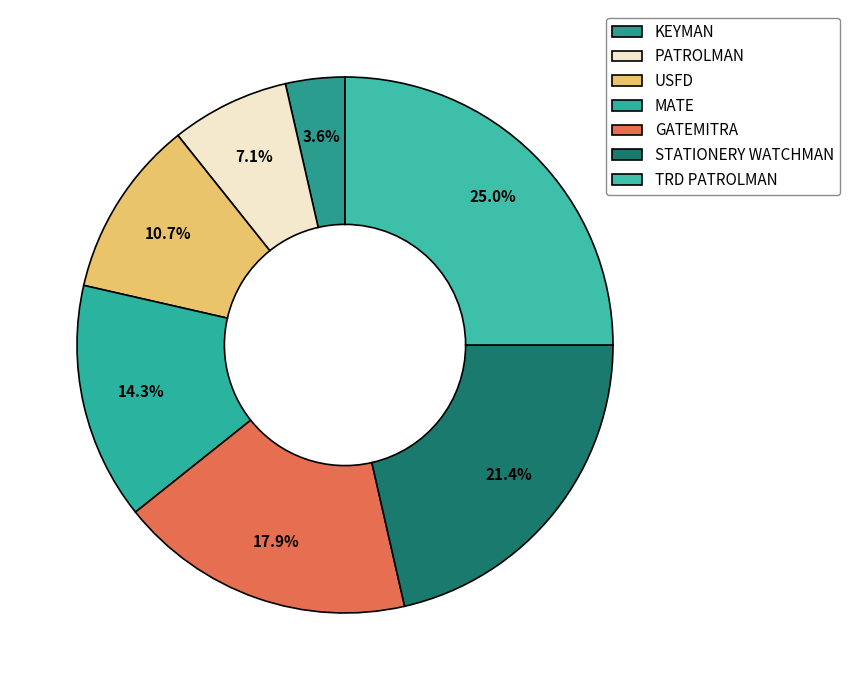

How many segments does this pie chart have?

7